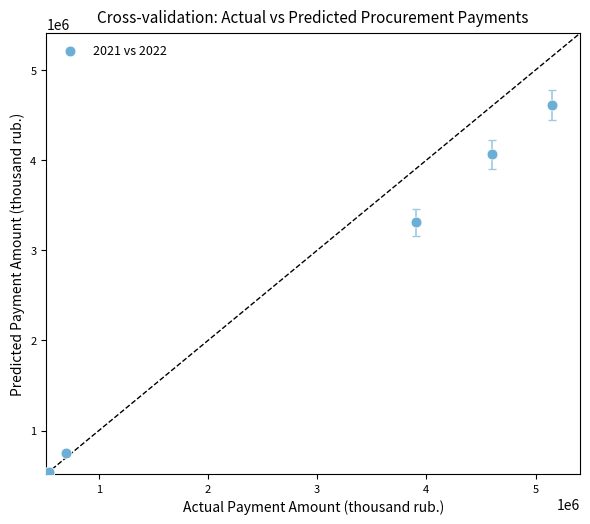

What Y value in the scatter plot is closest to 2578728?

3311948.4